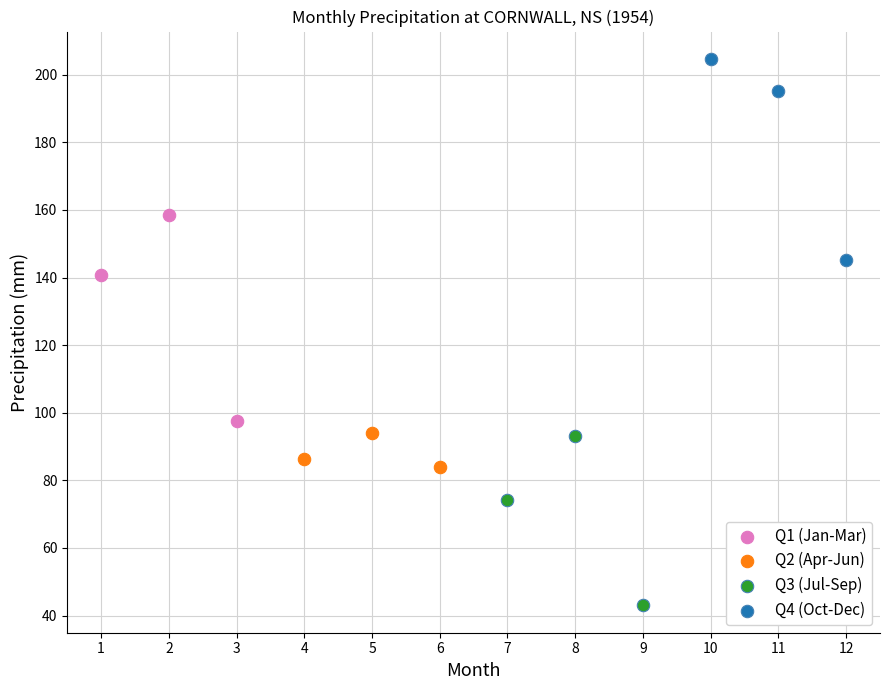

Which series contains the highest Y value?

Q4 (Oct-Dec)